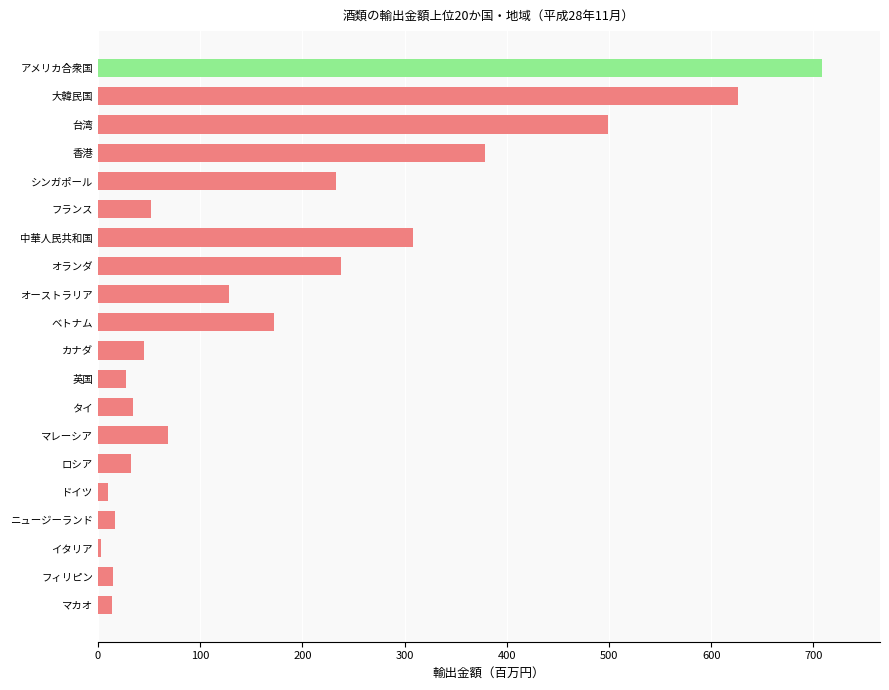

What is the sum of all values?

3610.1